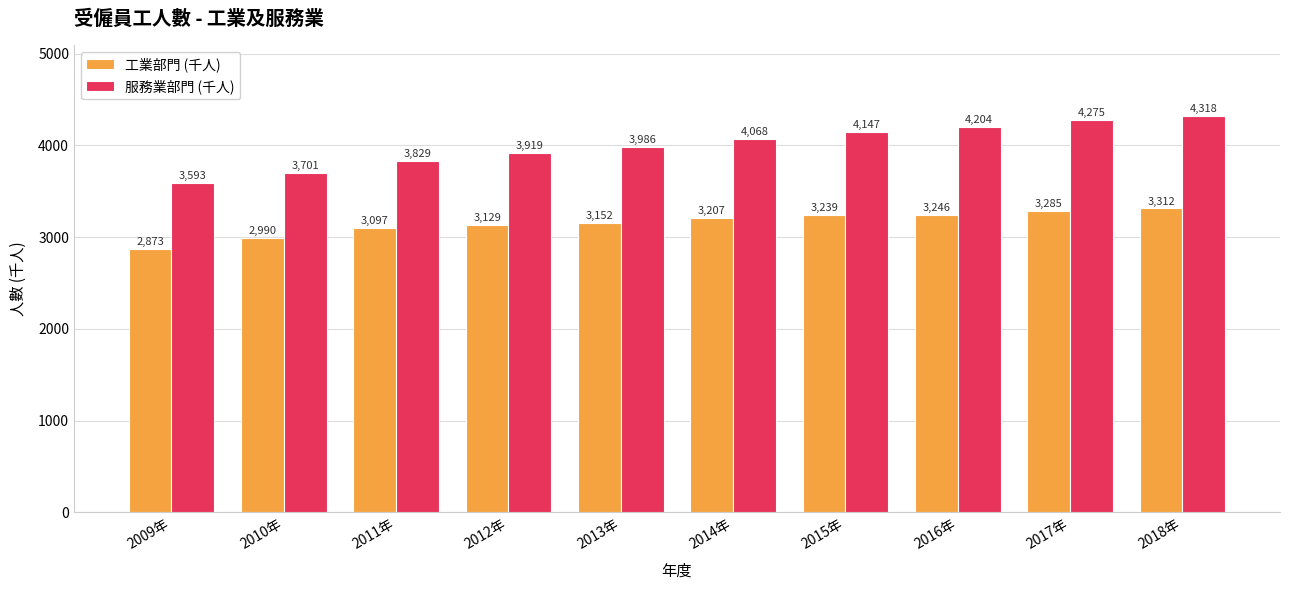

Is it true that 服務業部門 (千人) equals 3701 at 2010年?

True